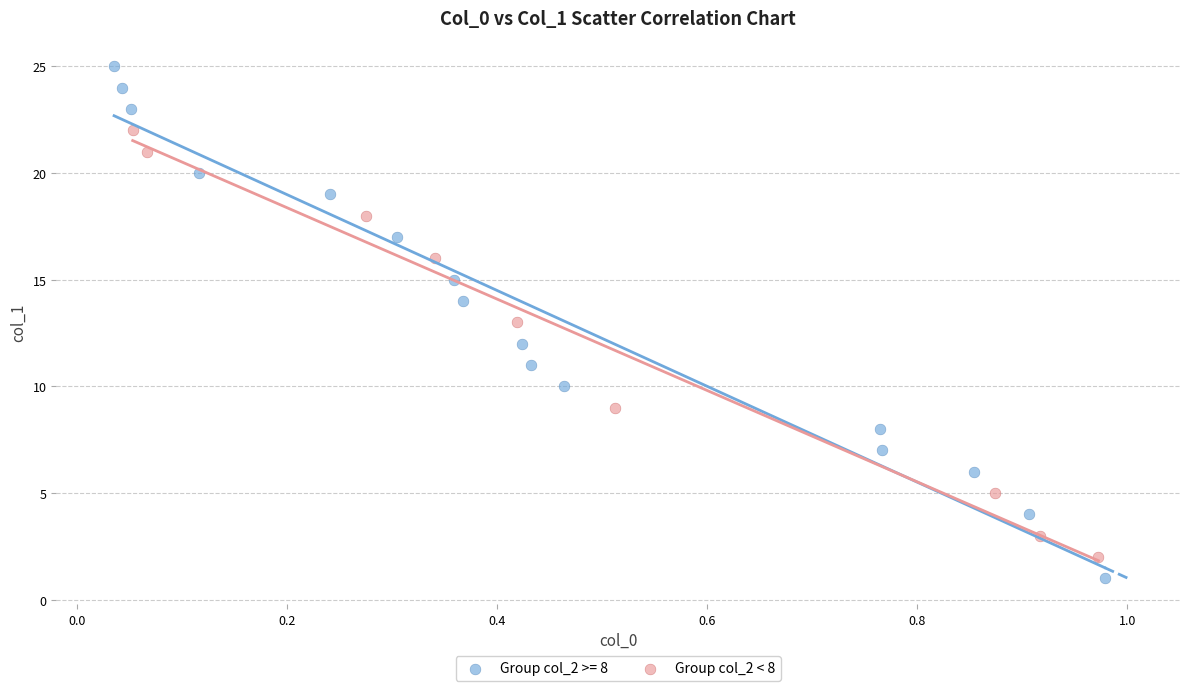

Which series contains the highest Y value?

Group col_2 >= 8